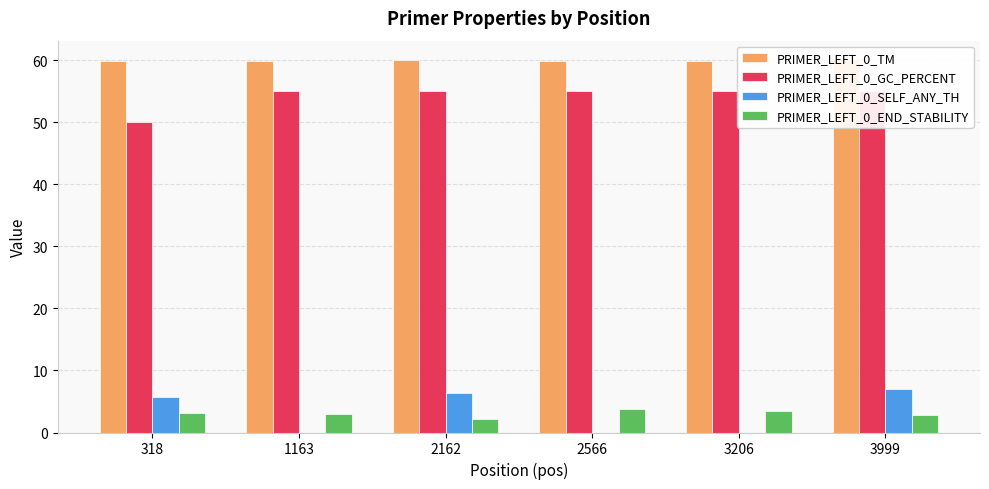

Which has a higher value, 3999 or 318?

3999